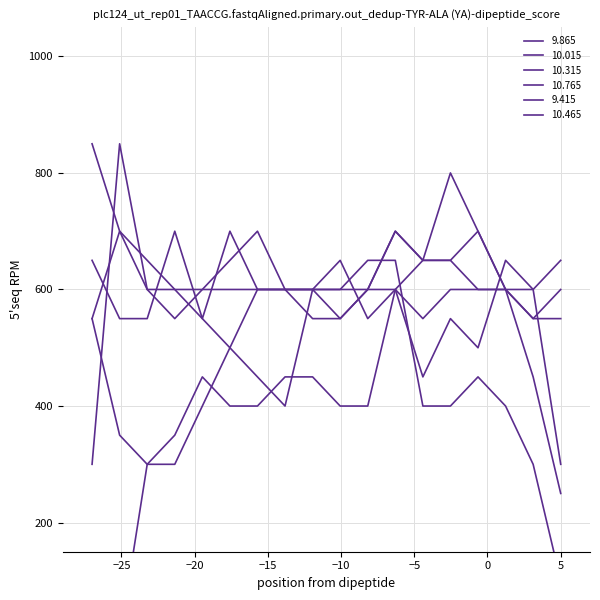

How many categories are shown in the chart?

18